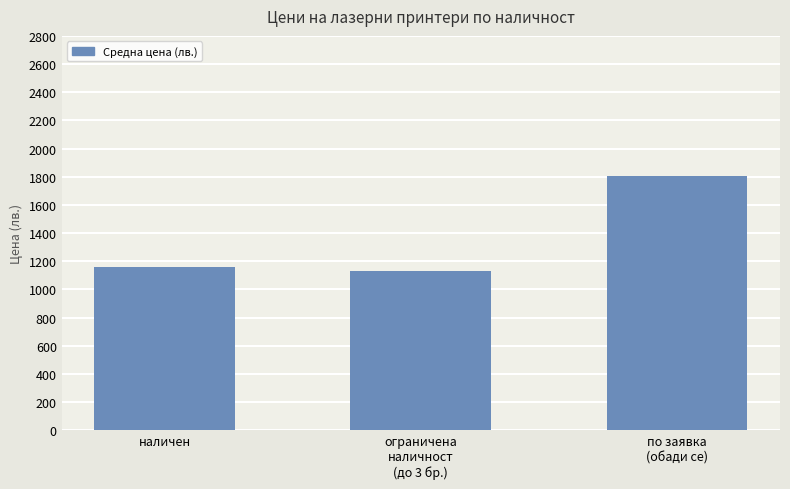

The value at наличен is 1159.2. True or false?

True